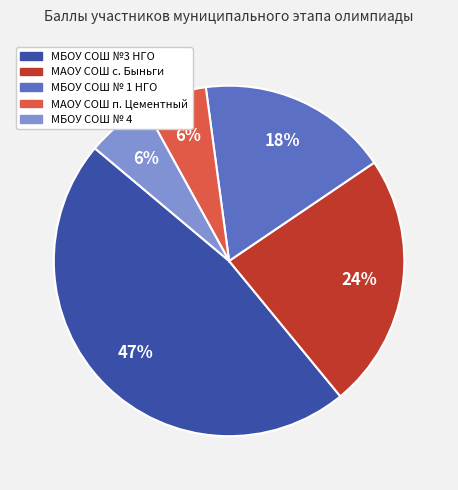

Does any single category account for the majority?

No